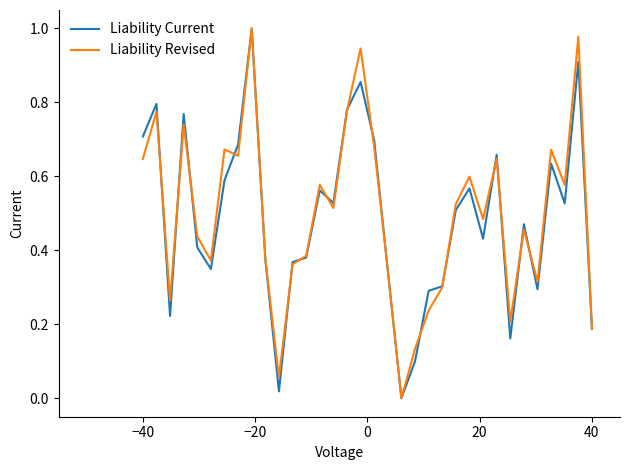

Does the chart display data point markers on the line(s)?

No